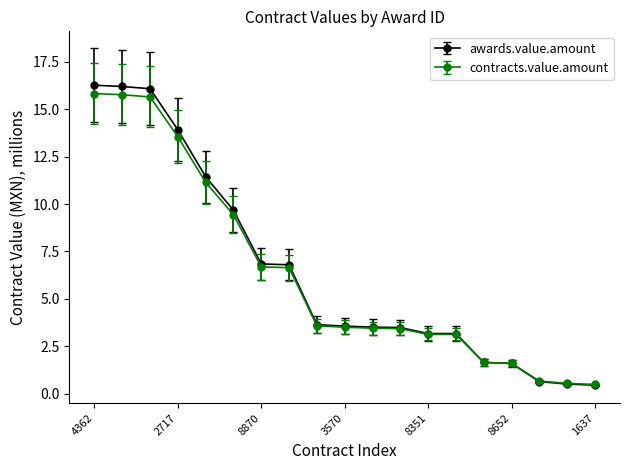

Which series has the largest range (max minus min)?

awards.value.amount